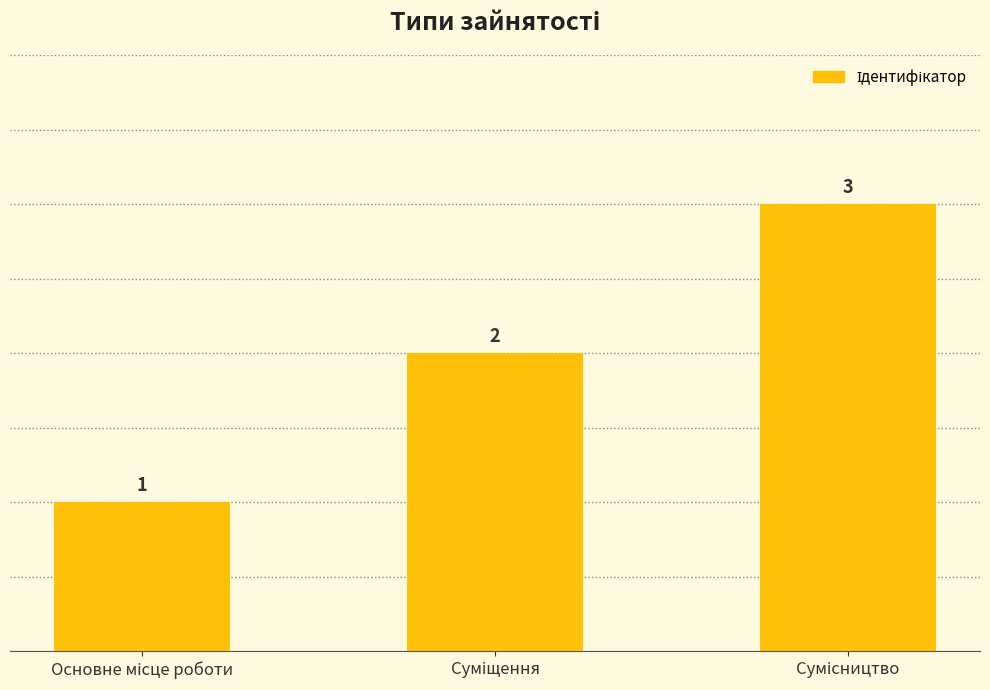

What is the minimum value shown in the chart?

1